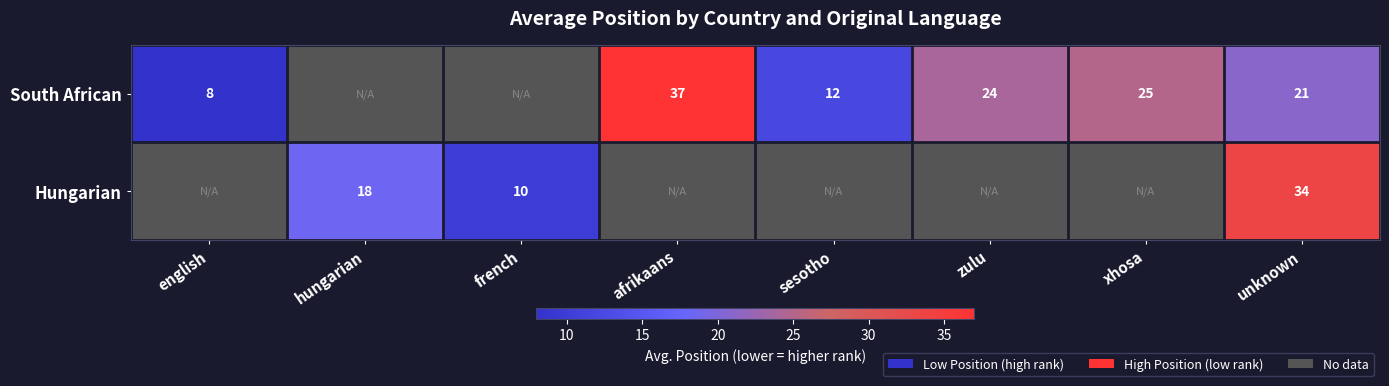

What is the spread (max minus min) of values at unknown?

13